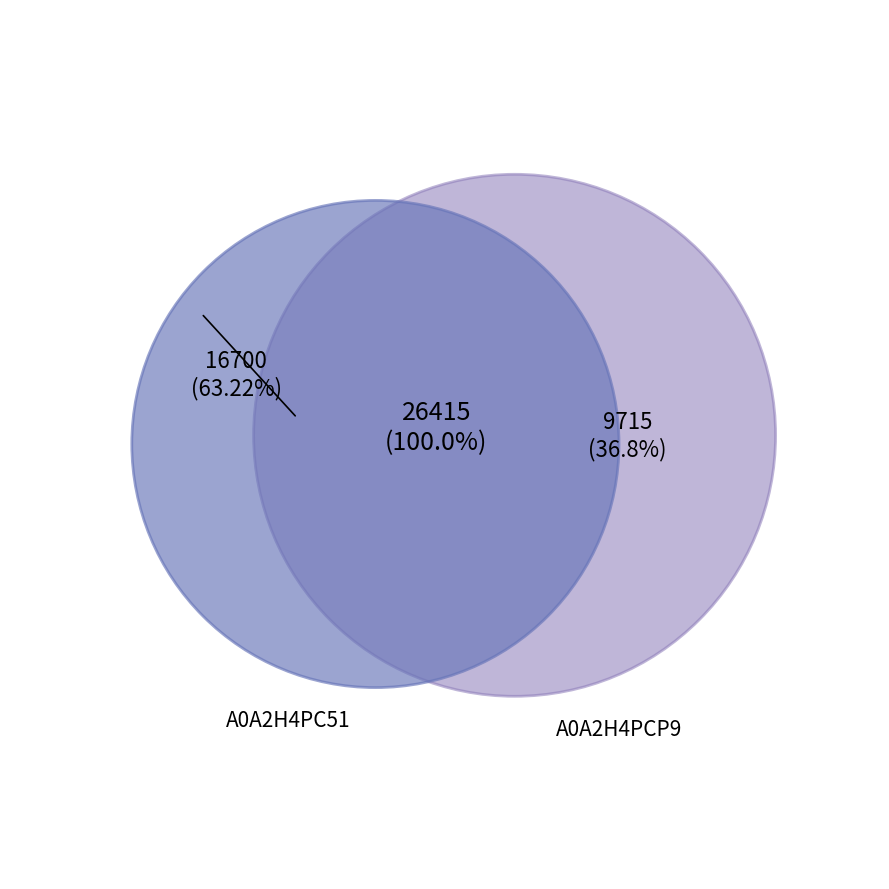

The tr|A0A2H4PCP9|A0A2H4PCP9_9CAUD Uncharacterized protein slice represents 37% of the pie. True or false?

True